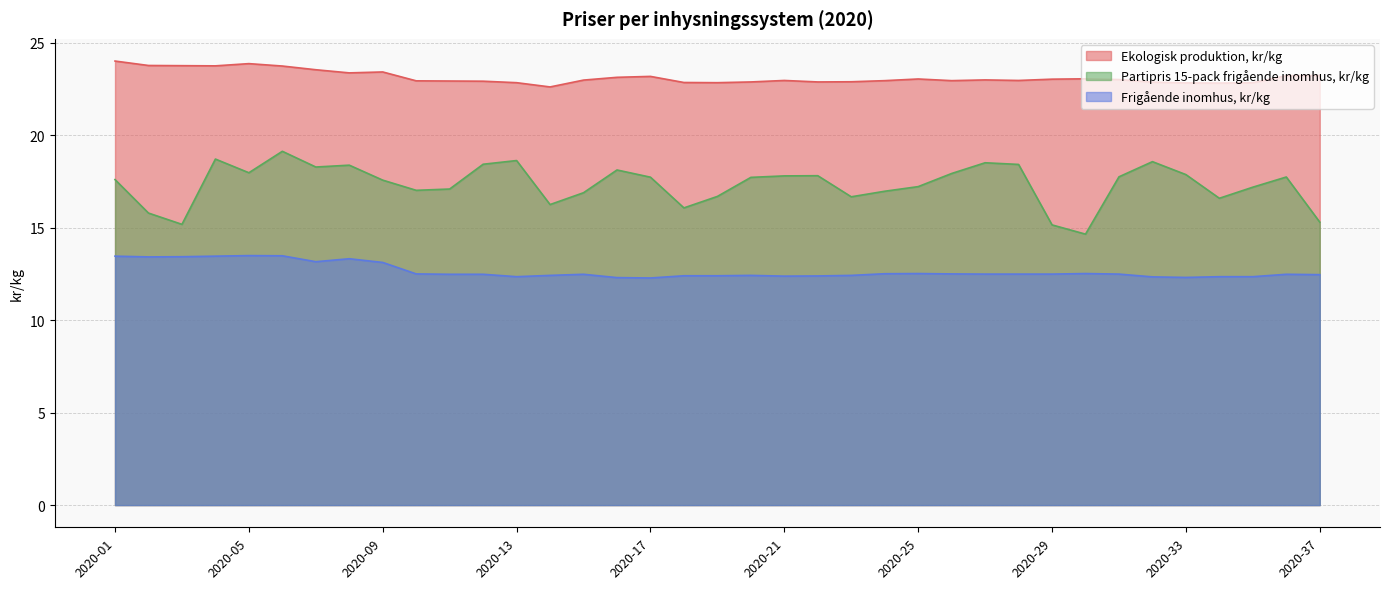

At which category is the sum across all series the highest?

2020-06